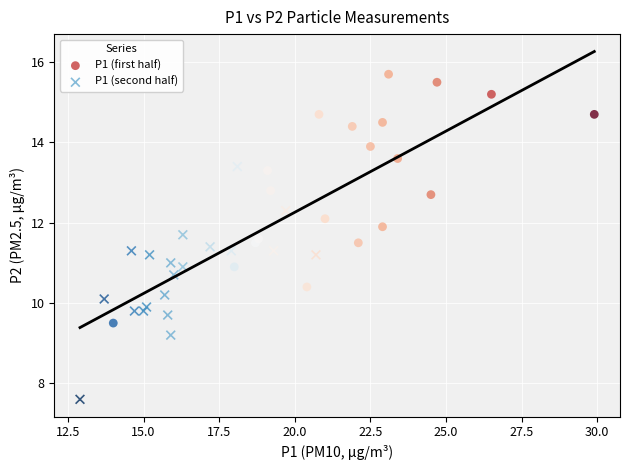

Which series contains the highest Y value?

P1 (first half)